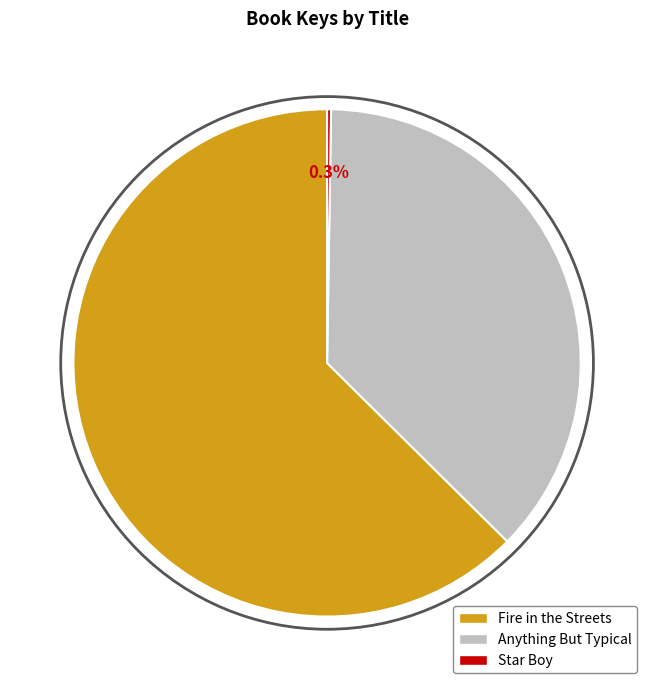

To the nearest percent, what is the combined percentage of Anything But Typical and Fire in the Streets?

100%